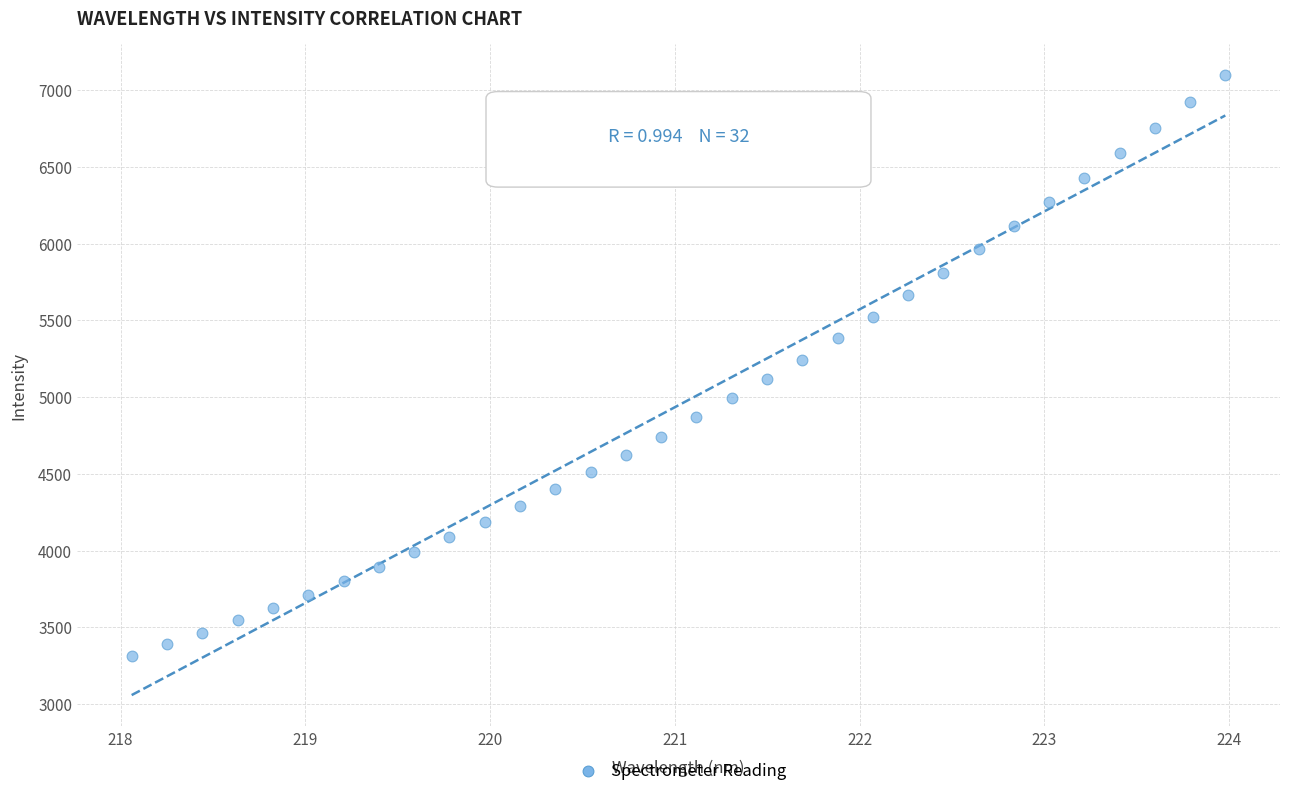

What is the range of X values (max minus min)?

5.9